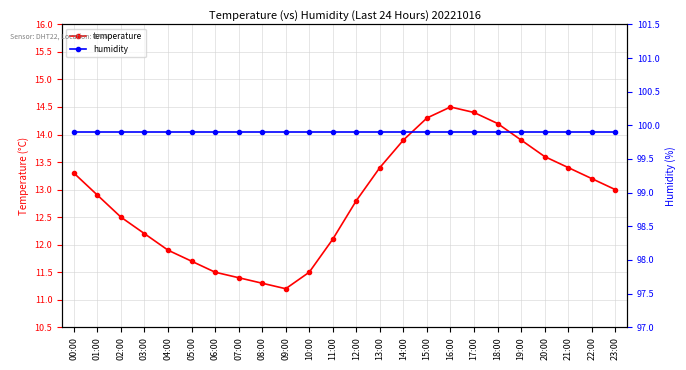

What position from the right is 13:00?

11